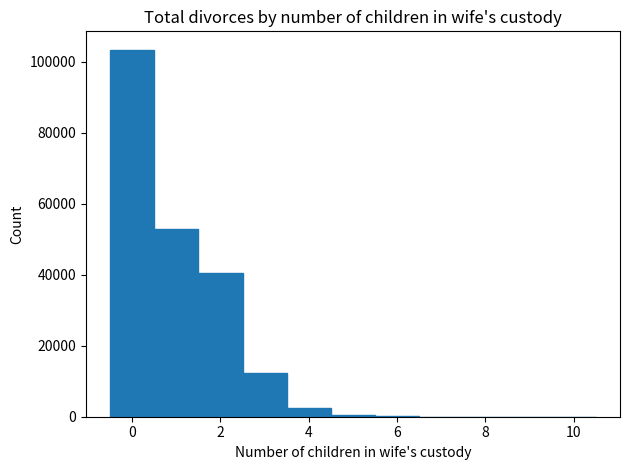

Reading left to right, list every bar in this chart as the range it spans on the x-axis followed by its height. Neither the bar edges nor the heights are printed on the chart, so give them approximately, as read against the axes.

-0.5 to 0.5: 104000
0.5 to 1.5: 52000
1.5 to 2.5: 40000
2.5 to 3.5: 12000
3.5 to 4.5: 2000
4.5 to 5.5: under 2000
5.5 to 6.5: under 2000
6.5 to 7.5: under 2000
7.5 to 8.5: under 2000
8.5 to 9.5: under 2000
9.5 to 10.5: under 2000